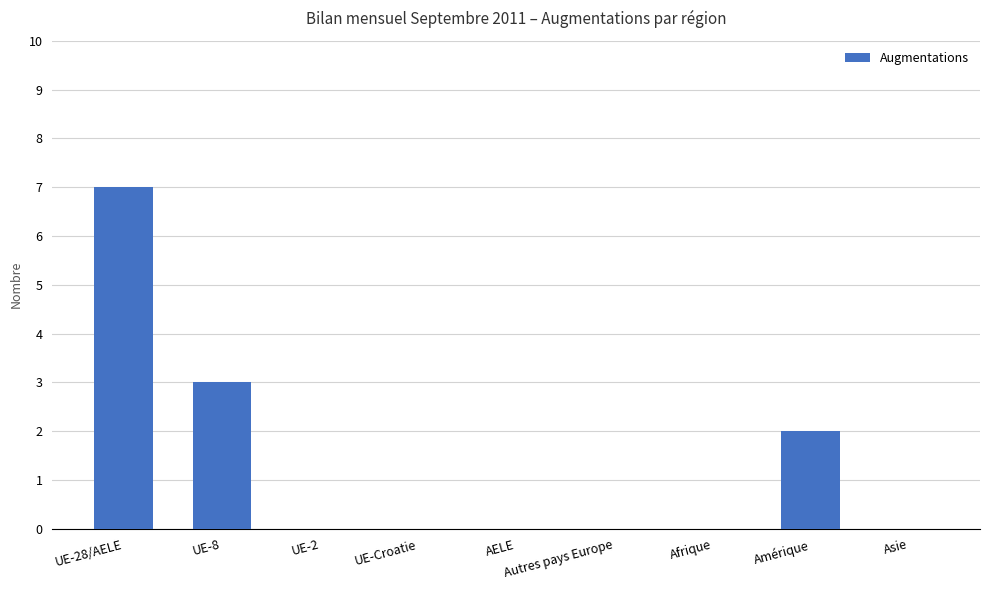

True or false: the data shows -4 at Asie.

False